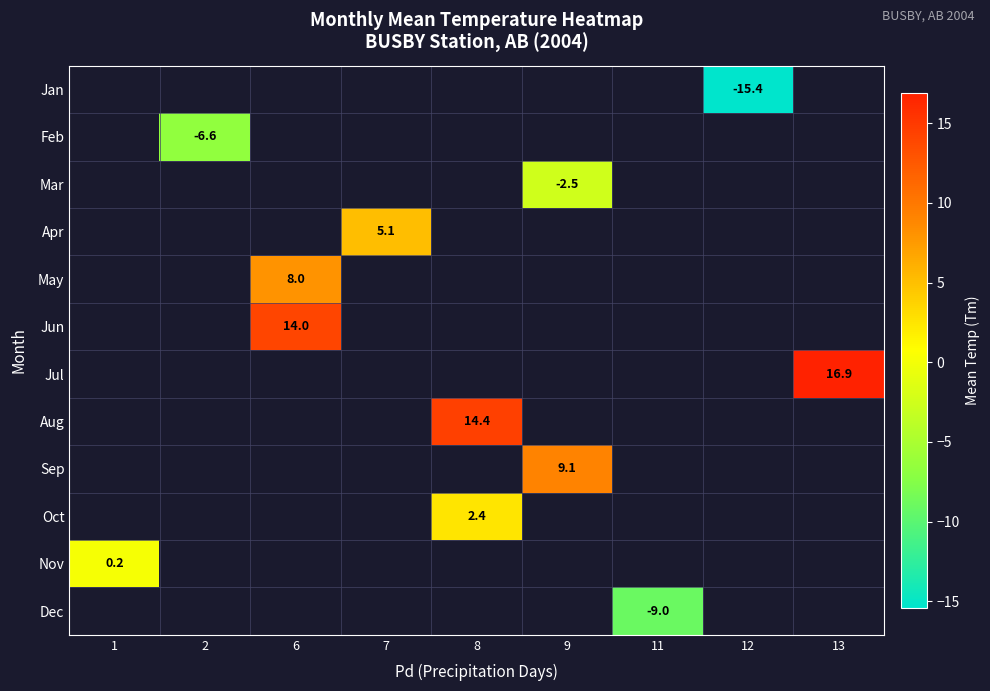

What is the greatest value displayed?

16.9